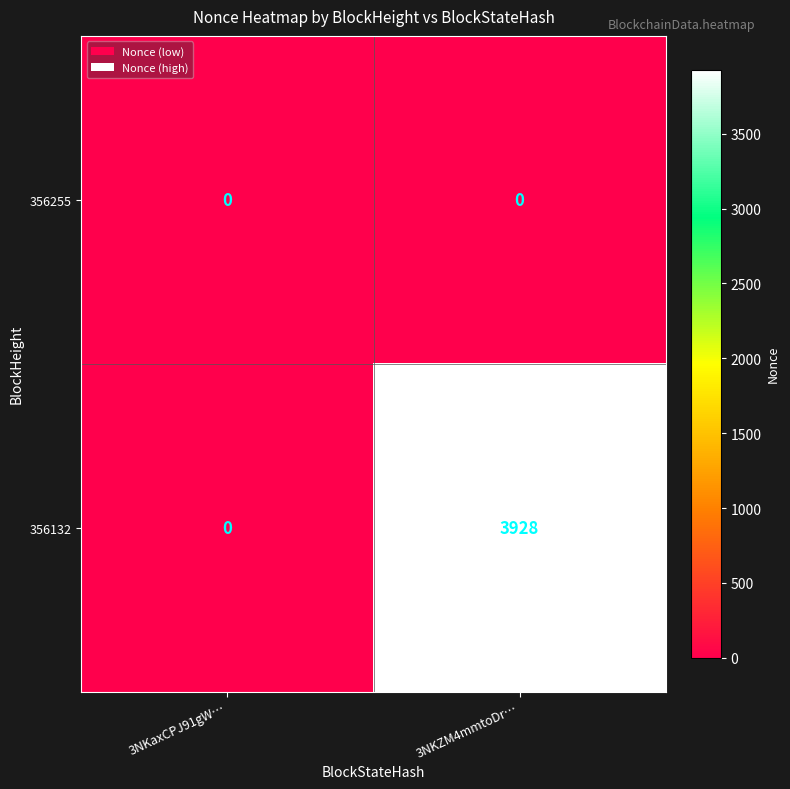

Count the number of data series in this chart.

2